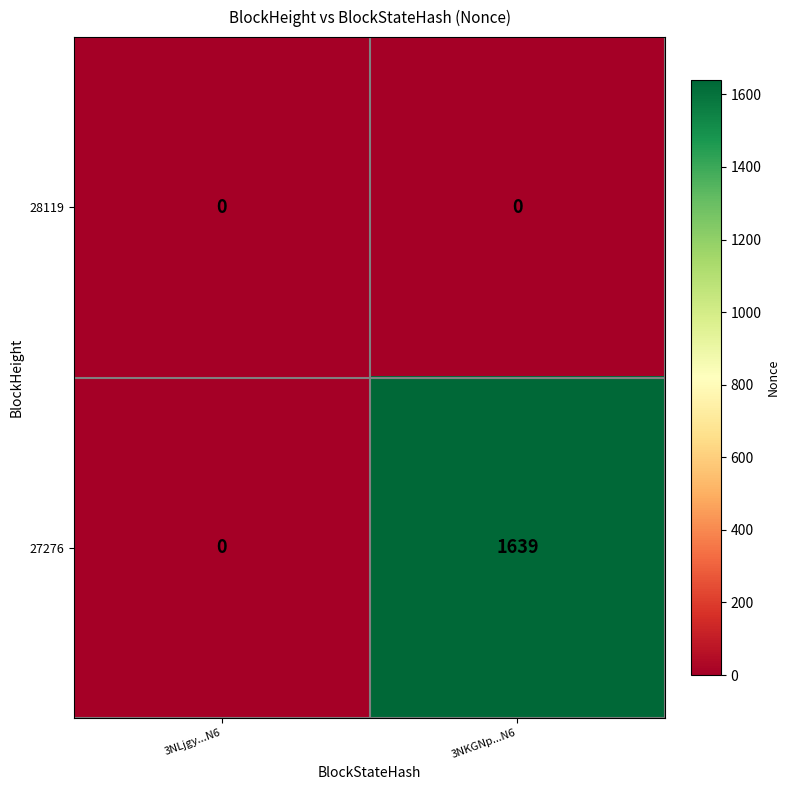

What is the spread (max minus min) of values at 3NKGNp...N6?

1639